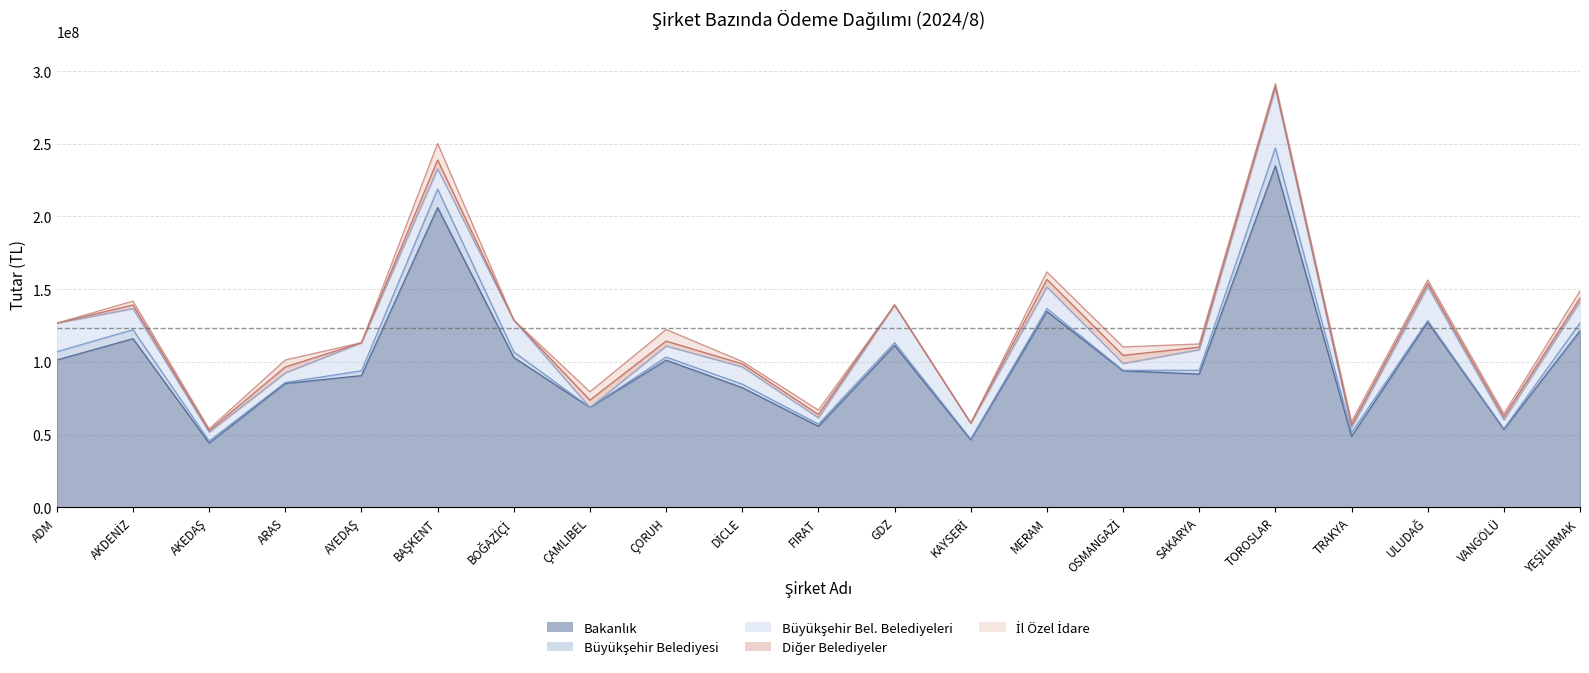

At which category is the sum across all series the highest?

TOROSLAR